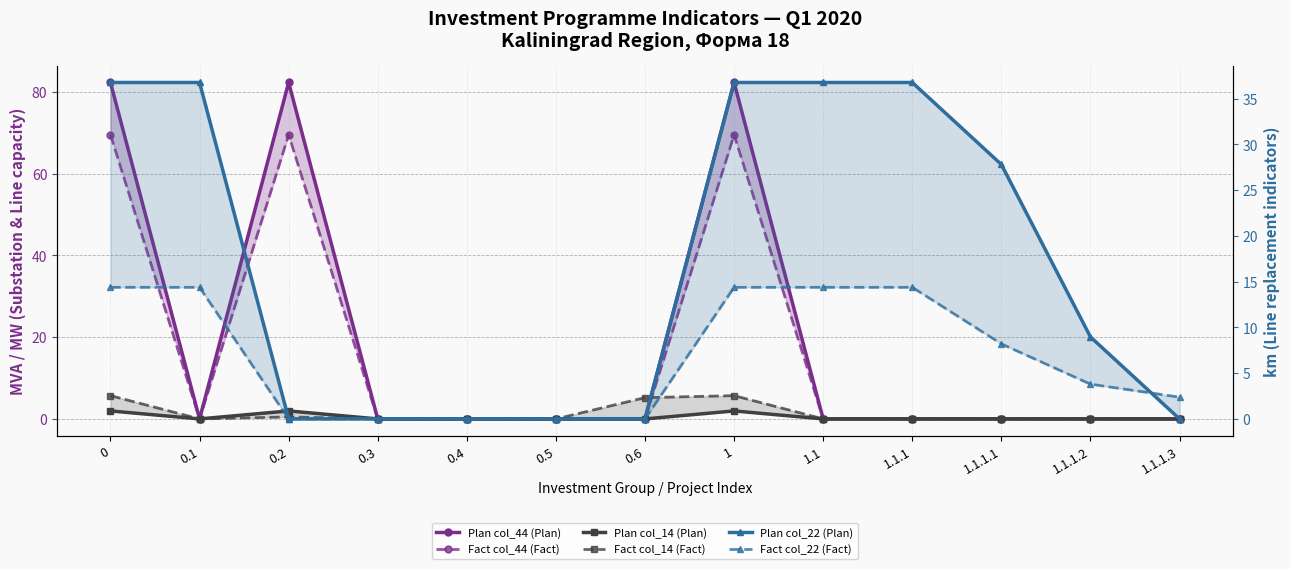

Rank the series at 1.1 from highest to lowest value.

Plan col_22 (Plan), Fact col_22 (Fact), Plan col_44 (Plan), Fact col_44 (Fact), Plan col_14 (Plan), Fact col_14 (Fact)